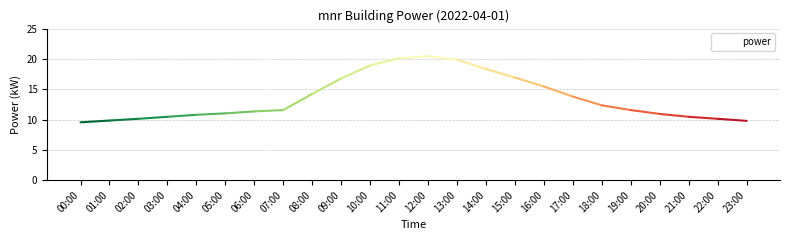

Does the chart have visible grid lines?

Yes